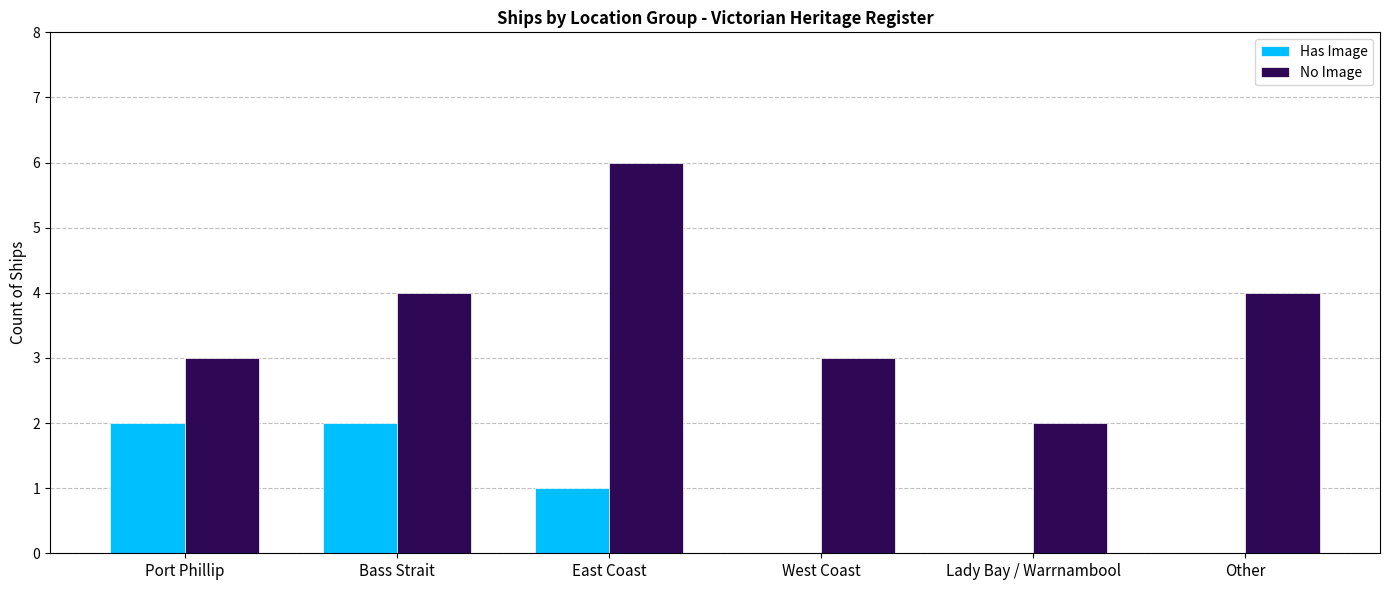

Is it true that No Image equals 4 at Other?

True